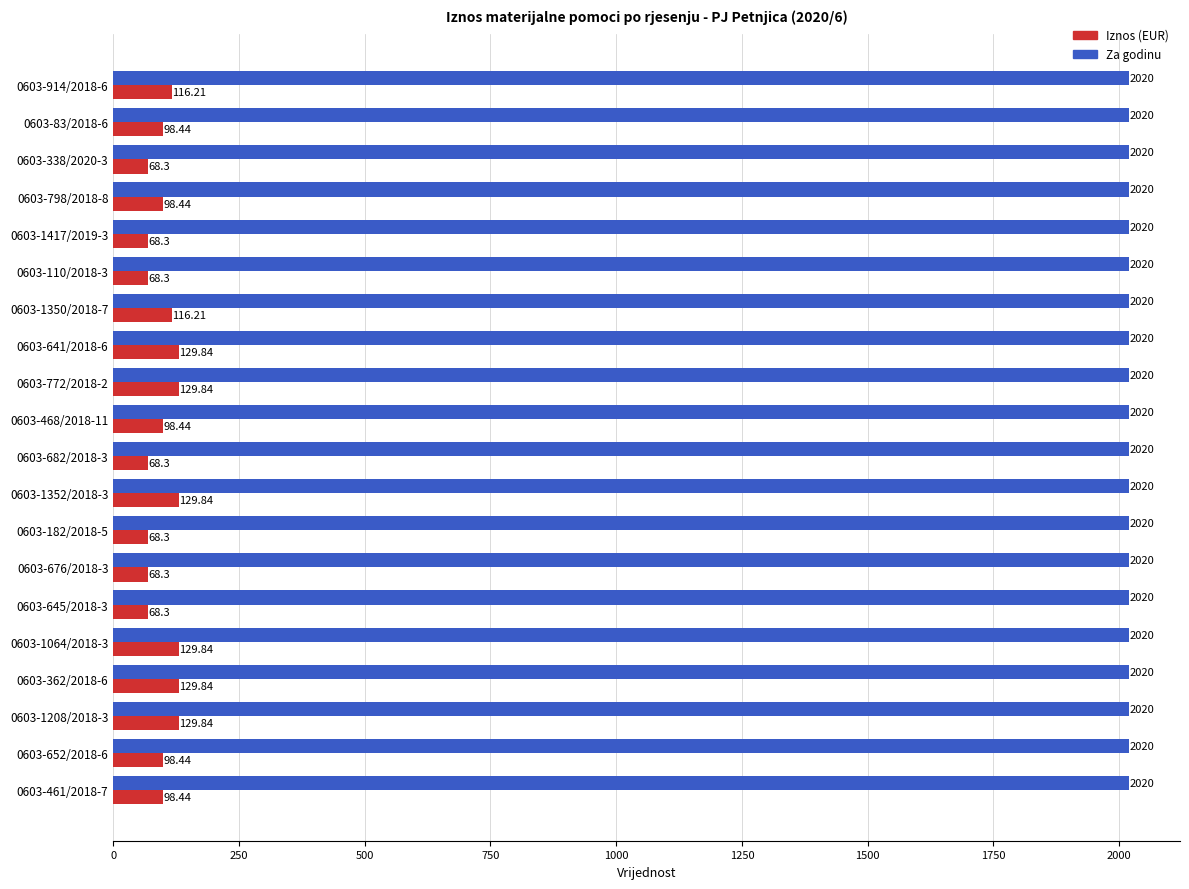

Which series has the largest total across all categories?

Za godinu